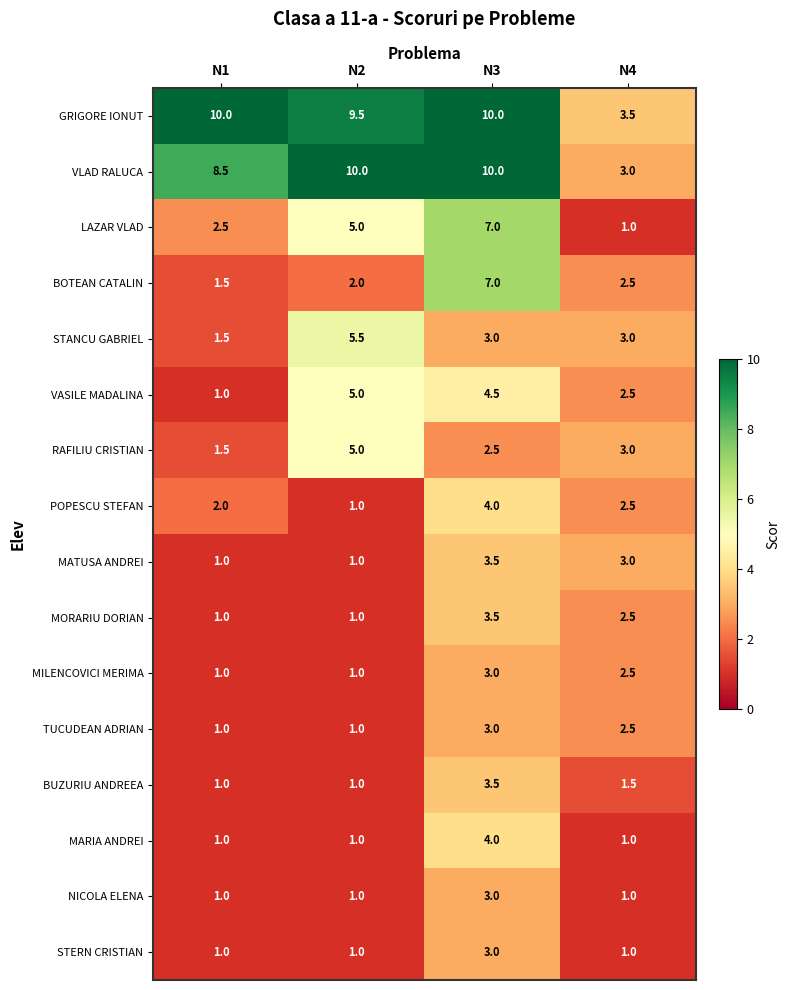

Read the VLAD RALUCA value at N2.

10.0